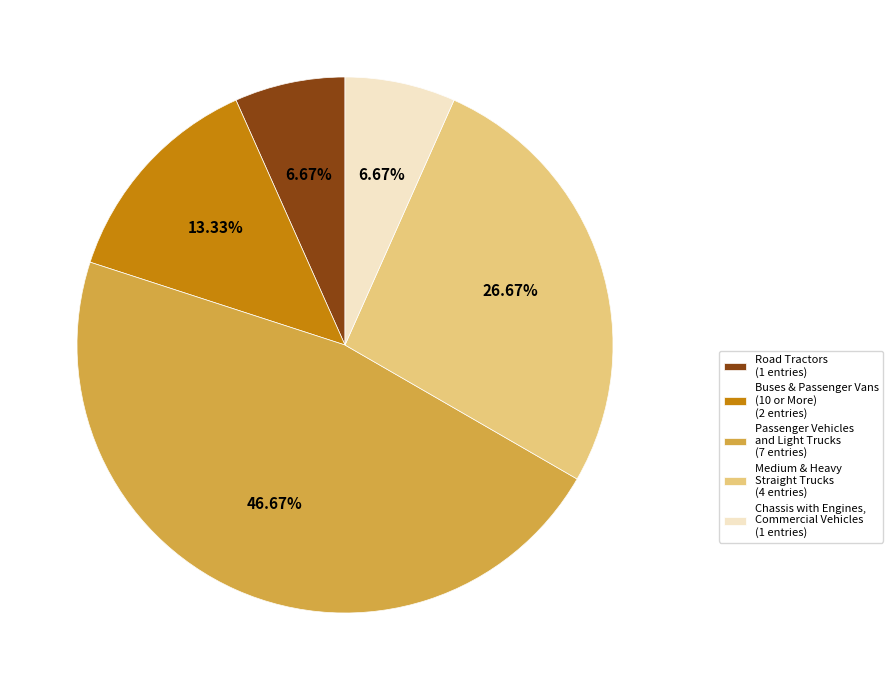

Is the sum of Chassis with Engines, Commercial Vehicles and Road Tractors greater than half?

No